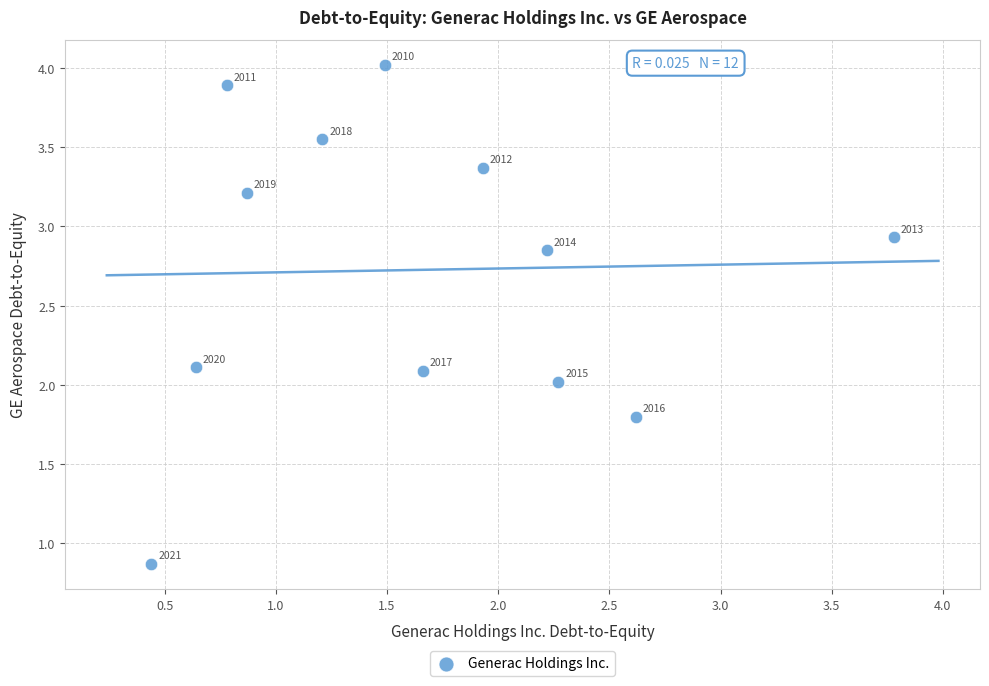

What Y value in the scatter plot is closest to 2?

2.0